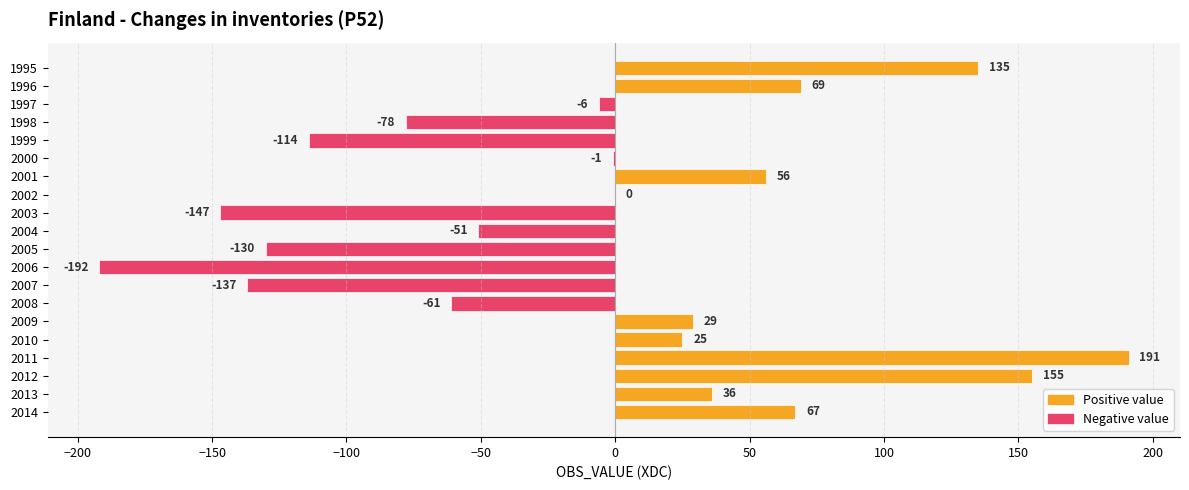

Where is the data nearest to the value 0?

2002